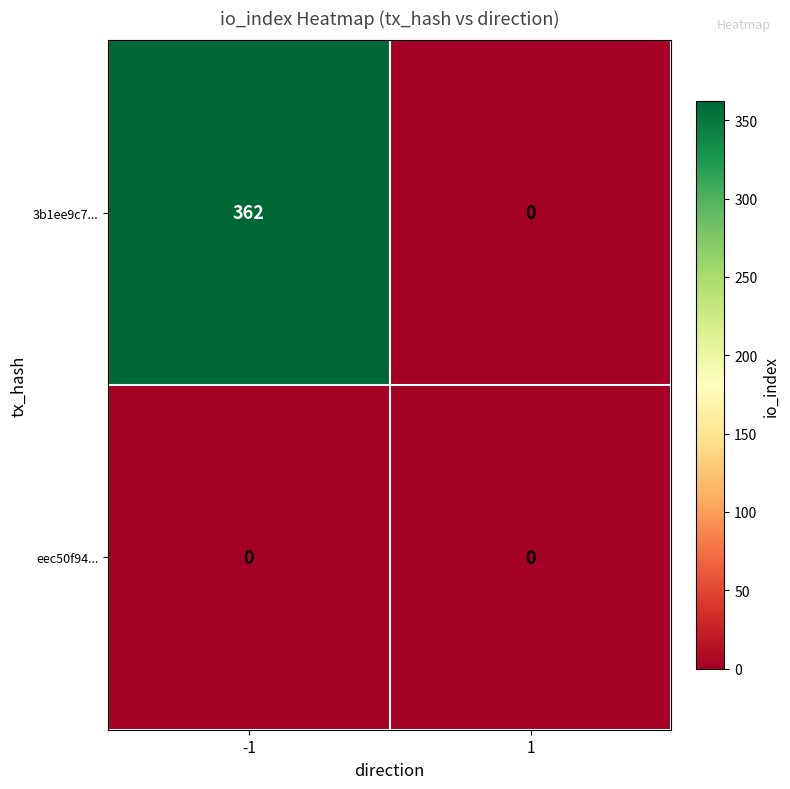

Is the value of 3b1ee9c7... at -1 greater than the value of eec50f94... at 1?

Yes